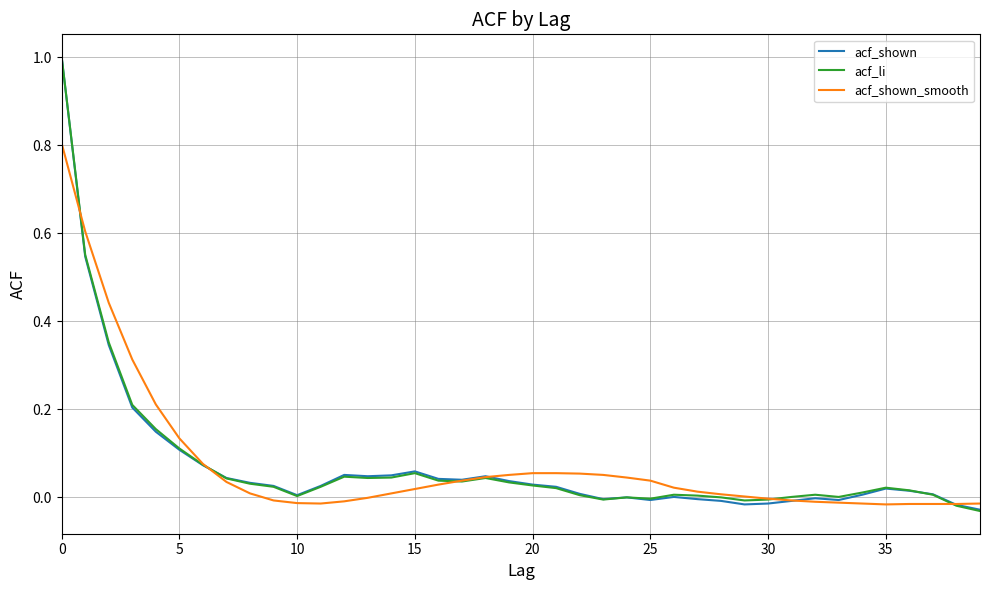

What is the maximum value for acf_shown_smooth?

0.8